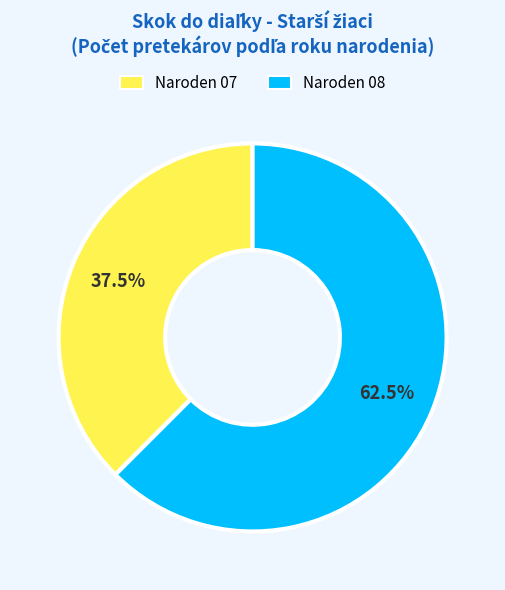

How many slices are in this pie chart?

2